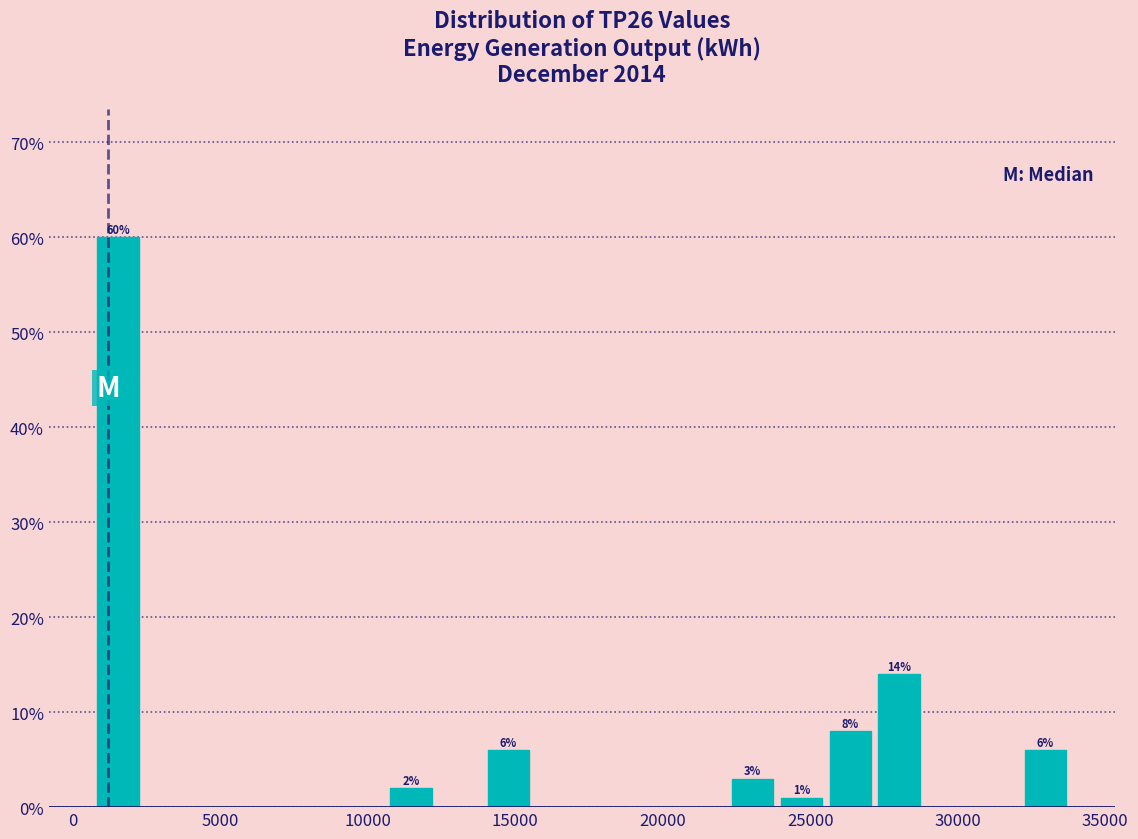

Read against the x-axis, roughly where is the centre of the tallest bar?

1500